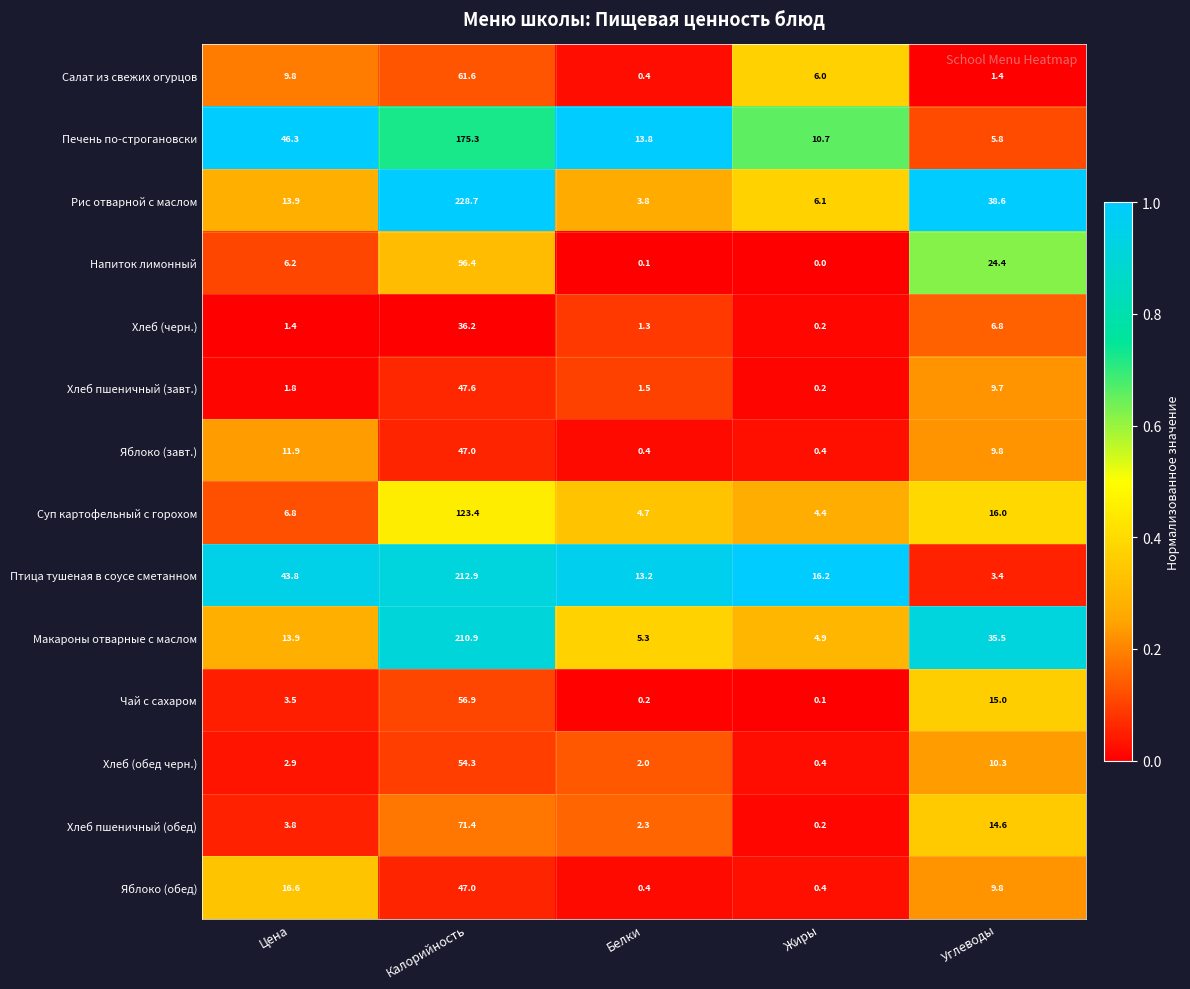

What is the lowest value of the Салат из свежих огурцов series?

0.4